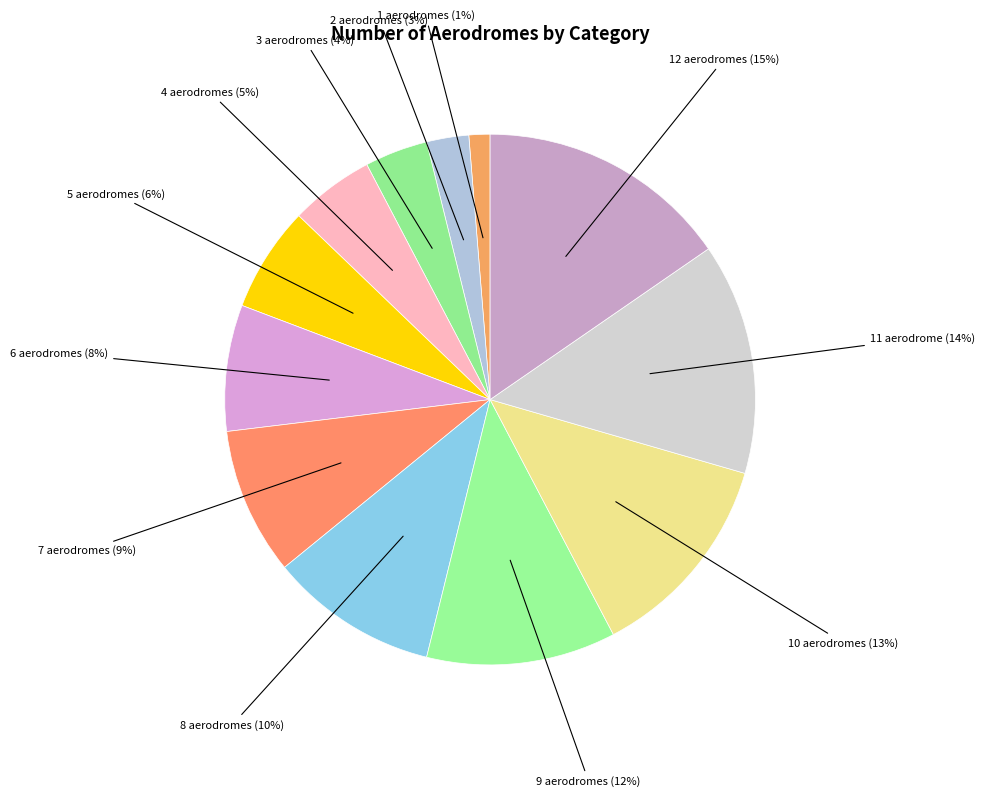

How many slices are in this pie chart?

12